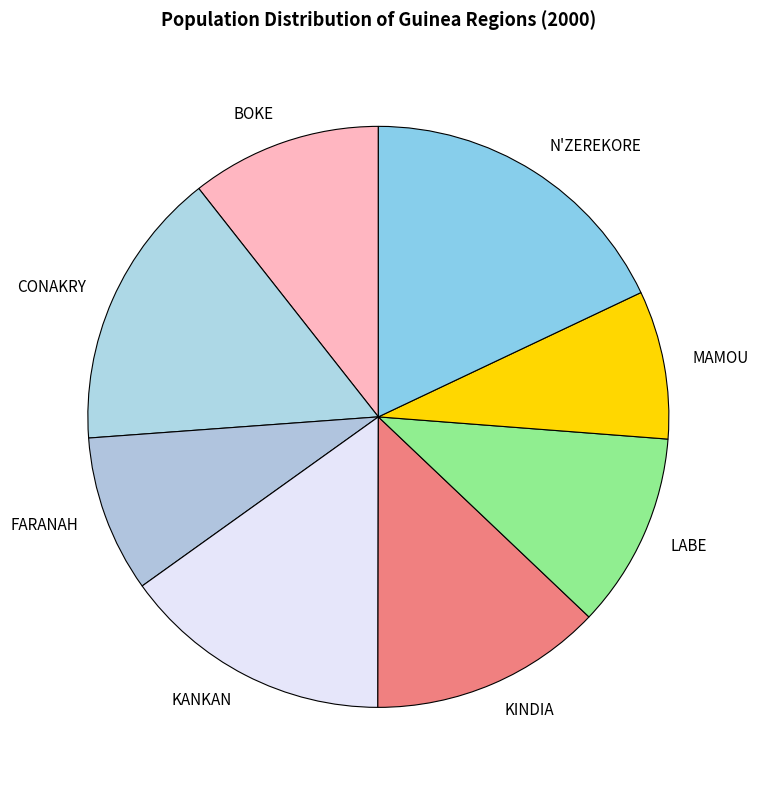

Does MAMOU represent more than half of the total?

No